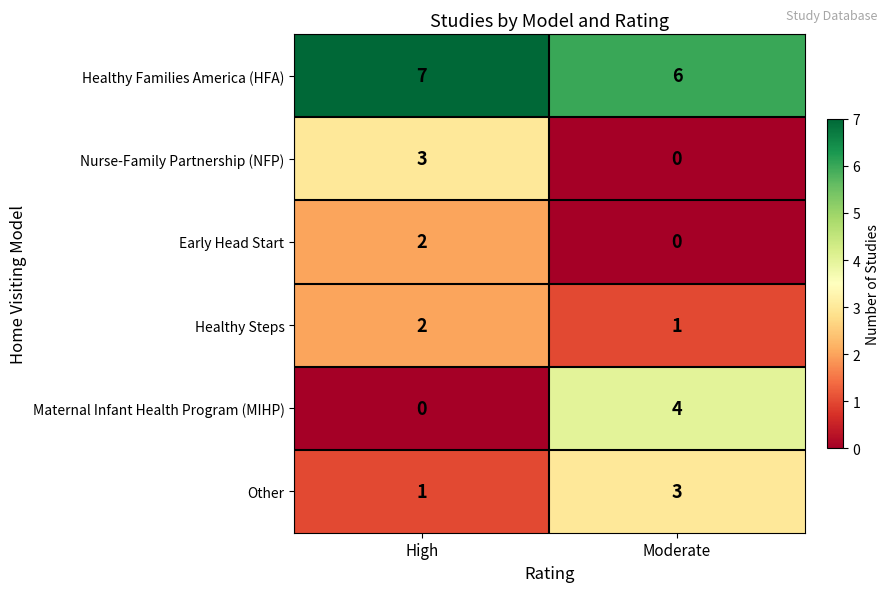

How many series are shown in this chart?

6